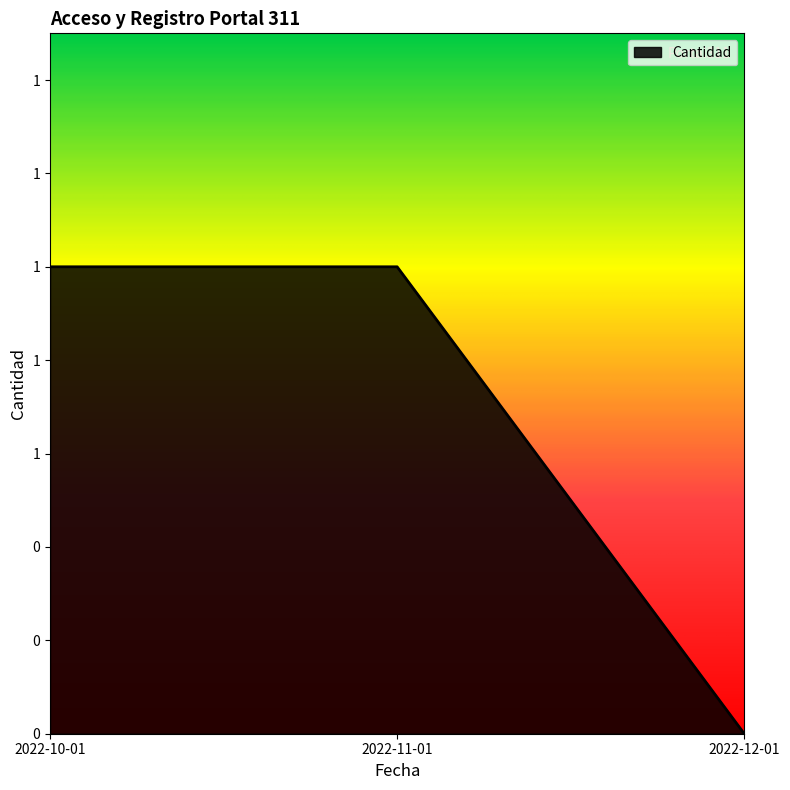

Where is the data nearest to the value 0?

2022-12-01